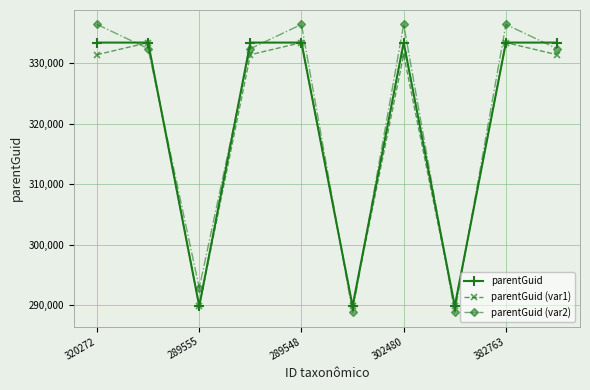

What is the greatest value displayed?

336355